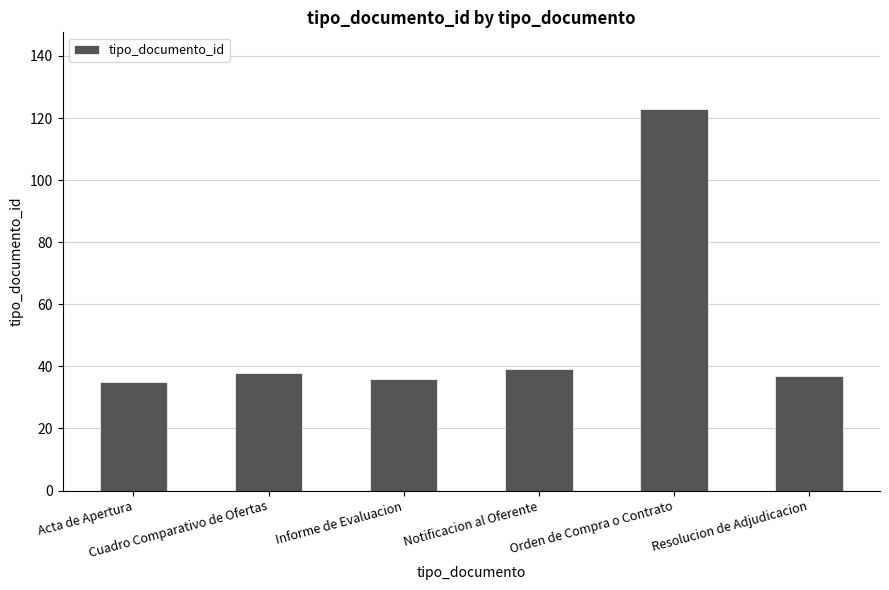

Approximately how many times larger is the value at Orden de Compra o Contrato compared to Cuadro Comparativo de Ofertas?

3.2